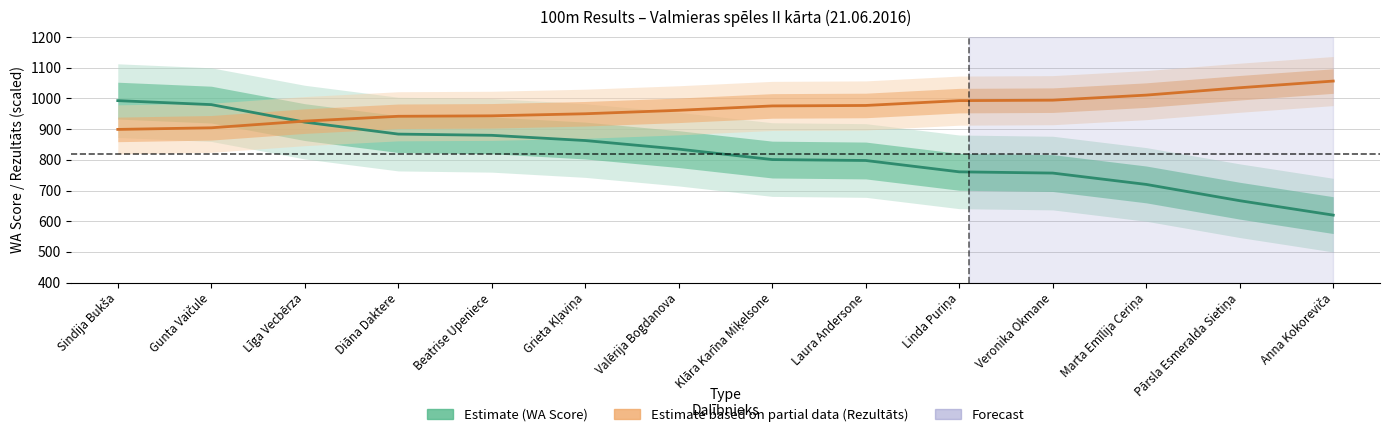

How many intersections are there between Rezultāts ×75 (Partial) and WA Score (Estimate)?

1